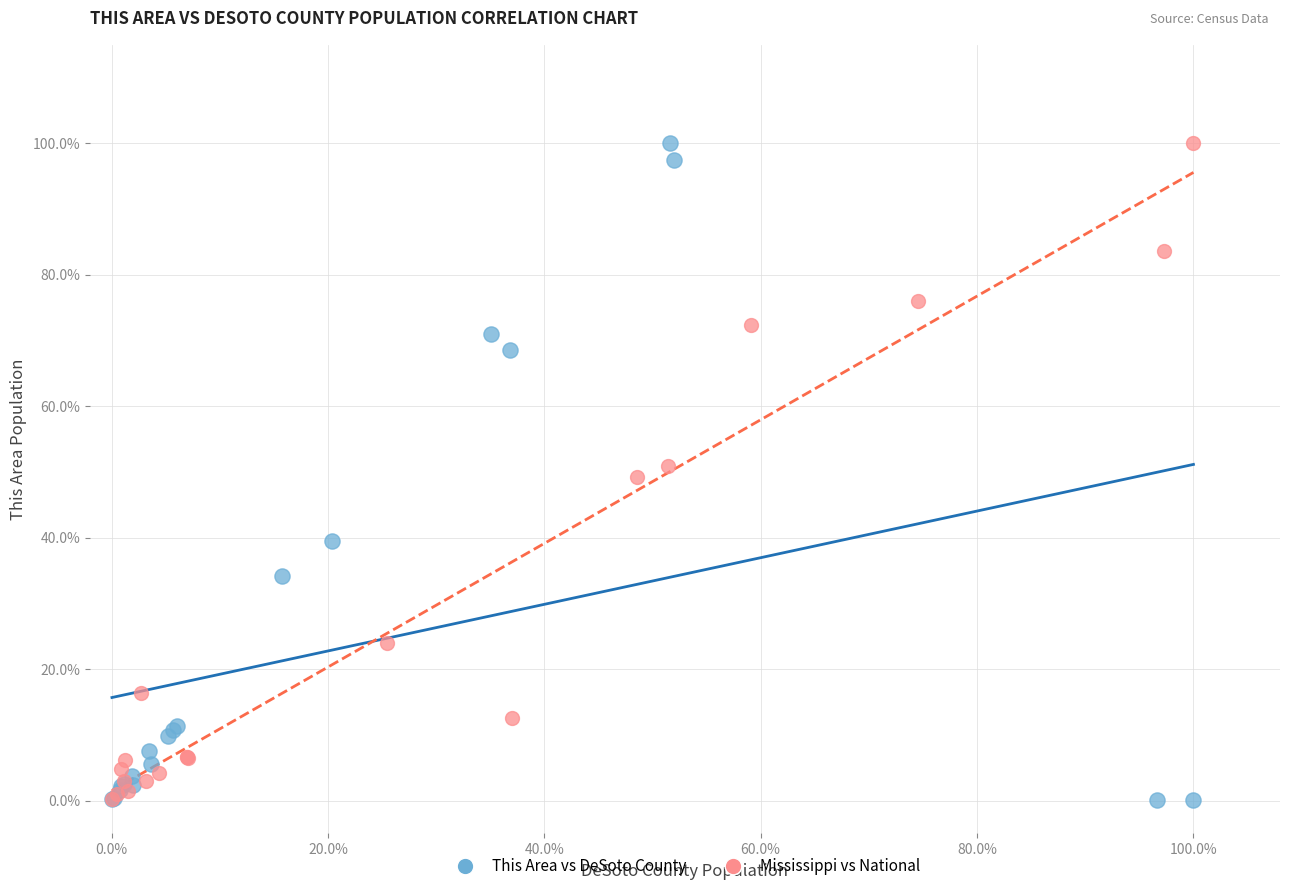

What are all the series names shown in the legend?

This Area vs DeSoto County, Mississippi vs National